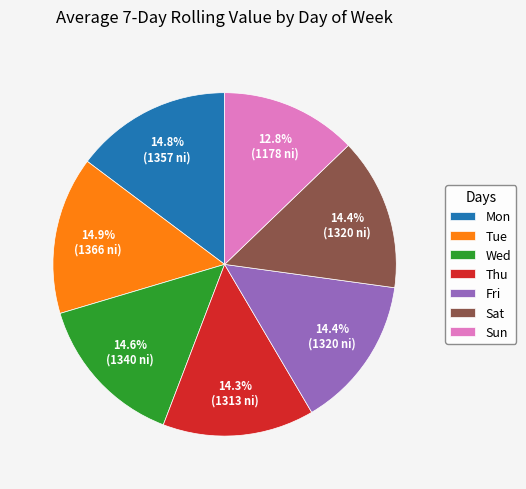

Does Fri represent more than half of the total?

No